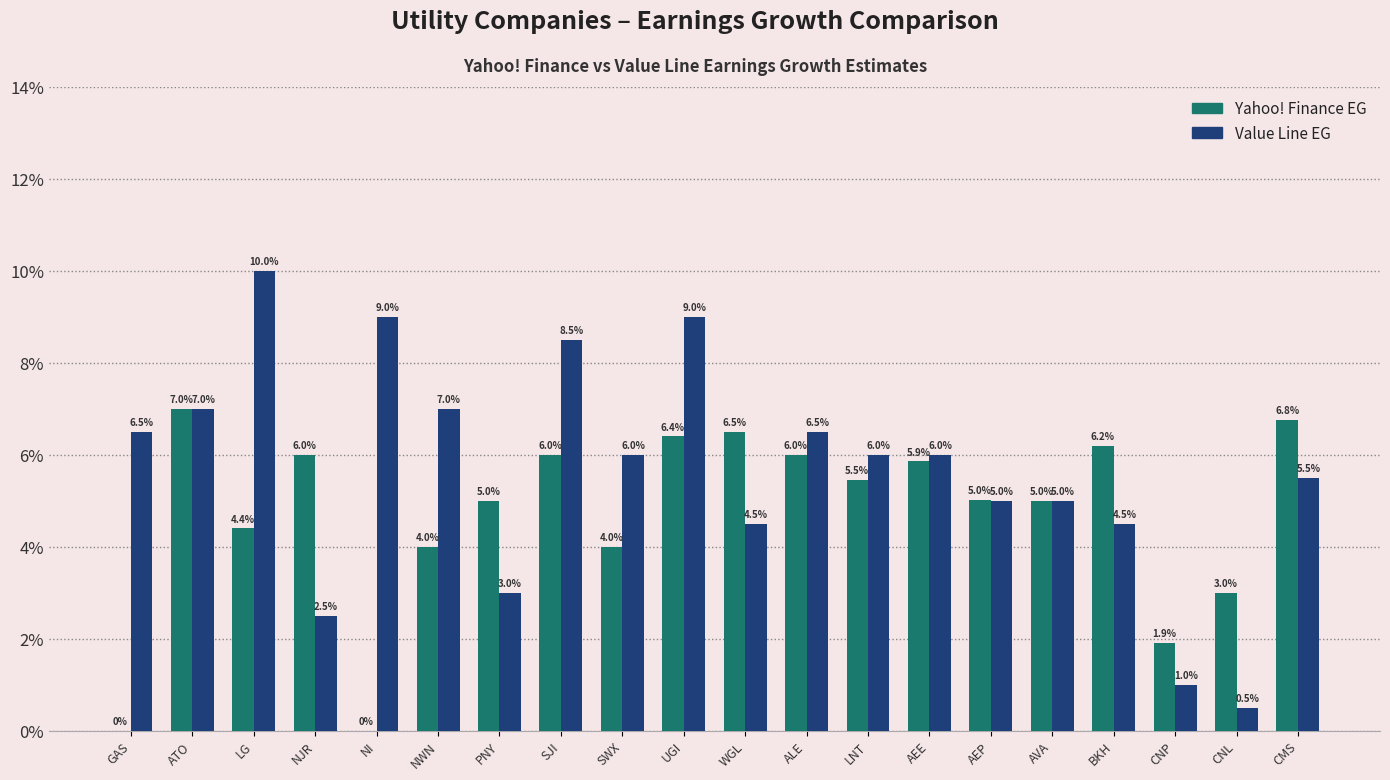

What position from the right is ATO?

19